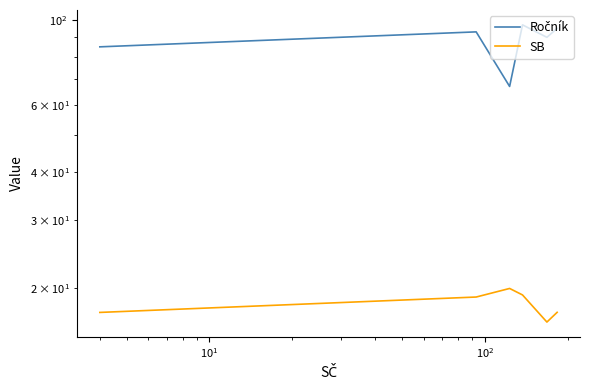

Is this an area chart (filled region under the line)?

No